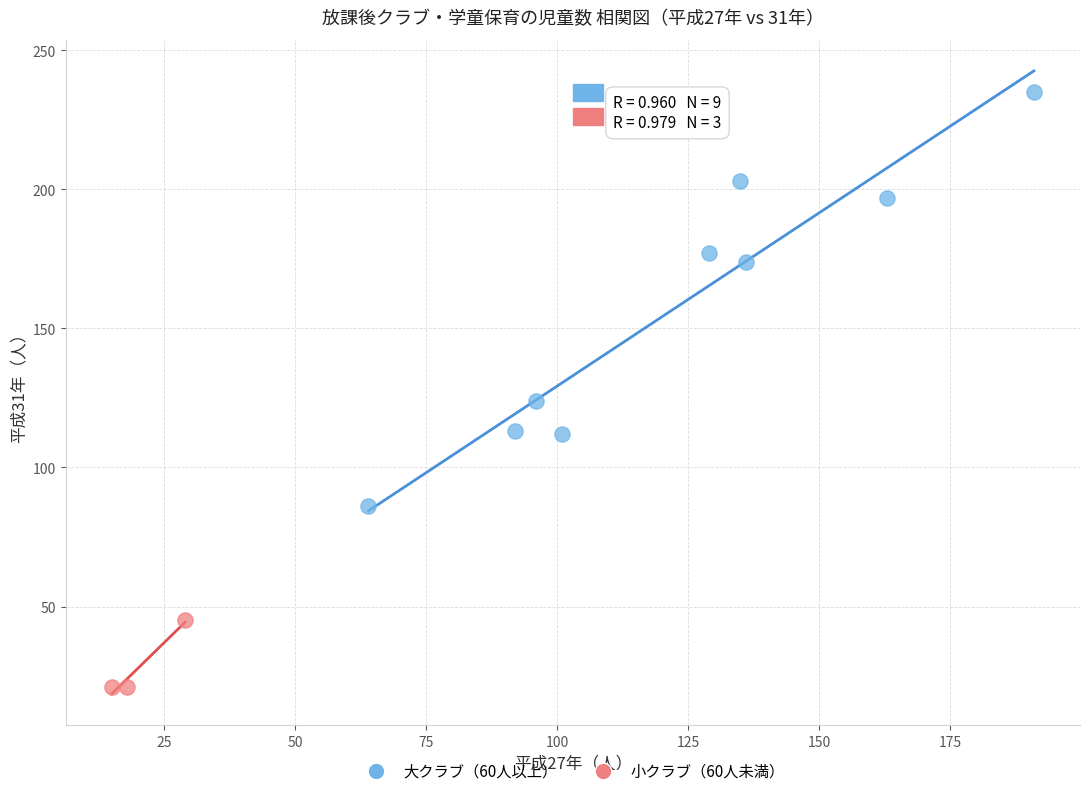

Which series contains the lowest Y value?

小クラブ（60人未満）